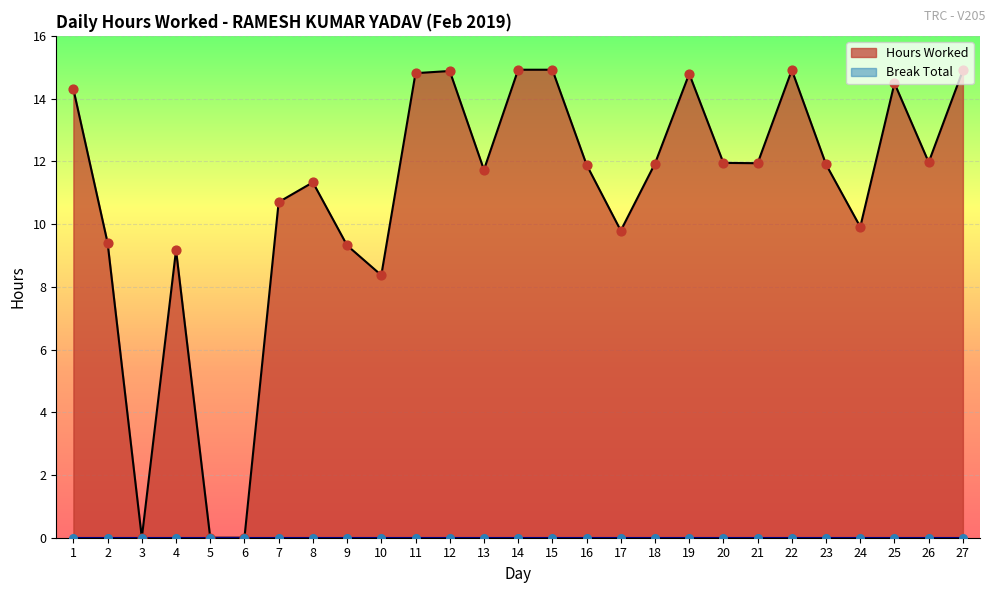

Between 6 and 24, which is larger?

24